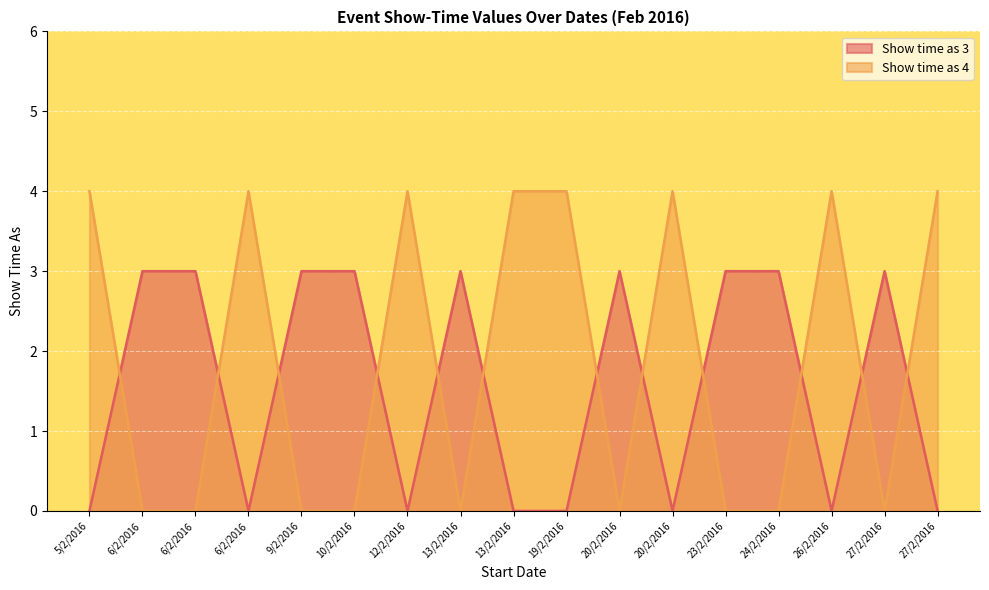

True or false: Show time as (value 3) and Show time as (value 4) cross at least once.

True